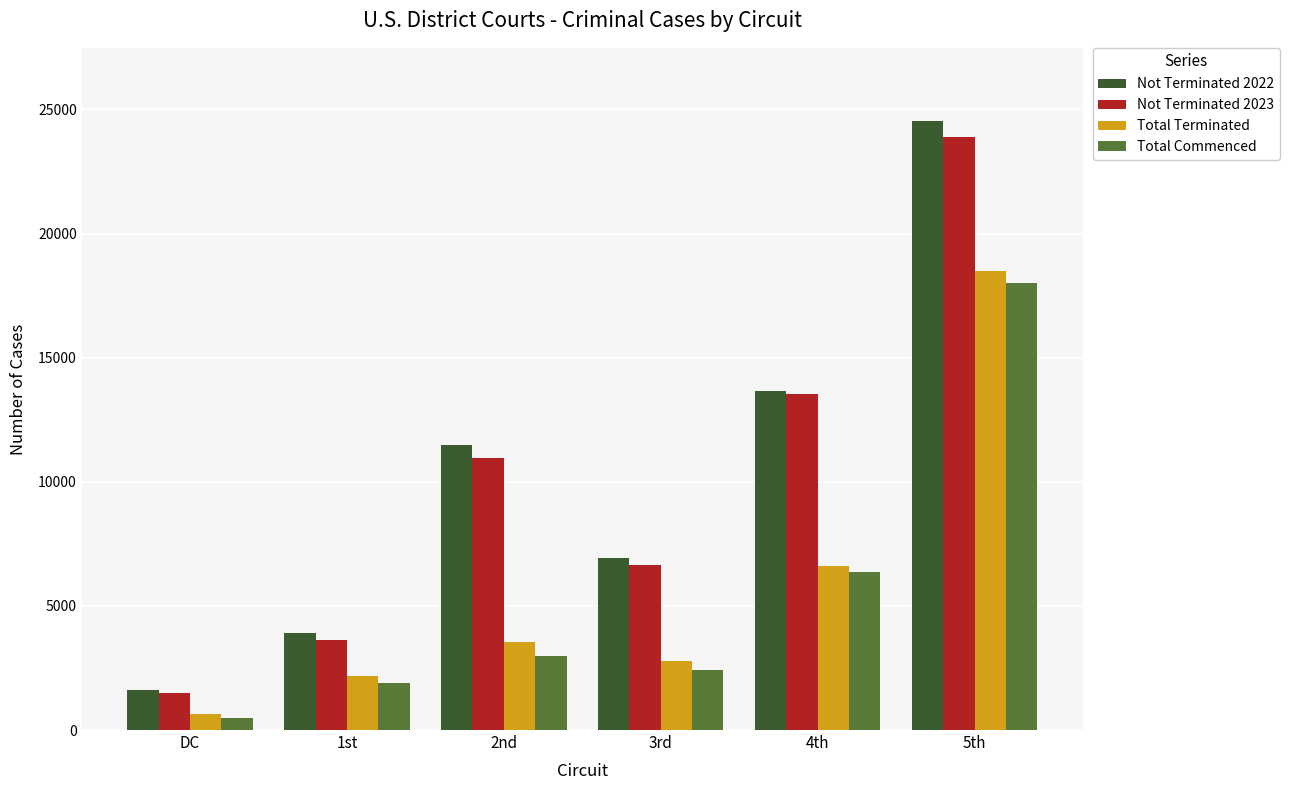

What is the greatest value displayed?

24536